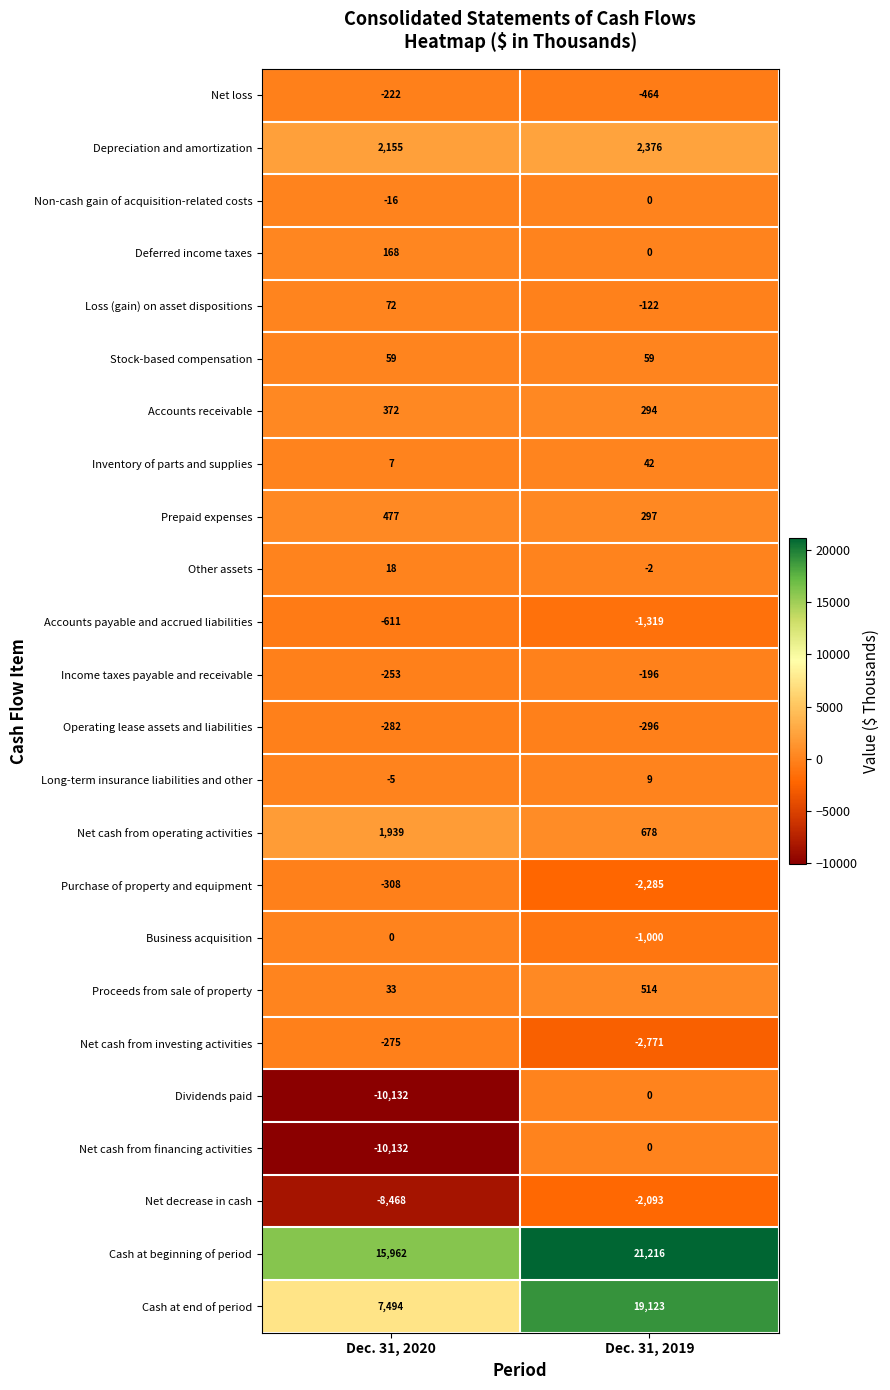

What is the average value of the Cash at beginning of period series?

18589